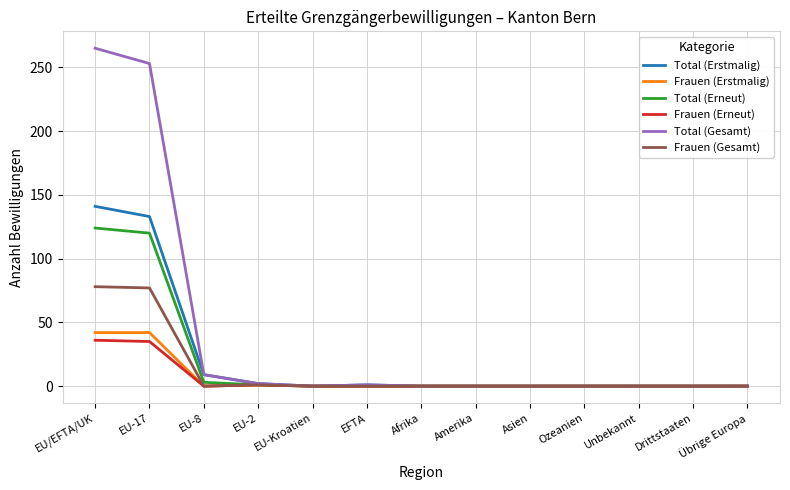

What is the spread (max minus min) of values at EU-8?

9